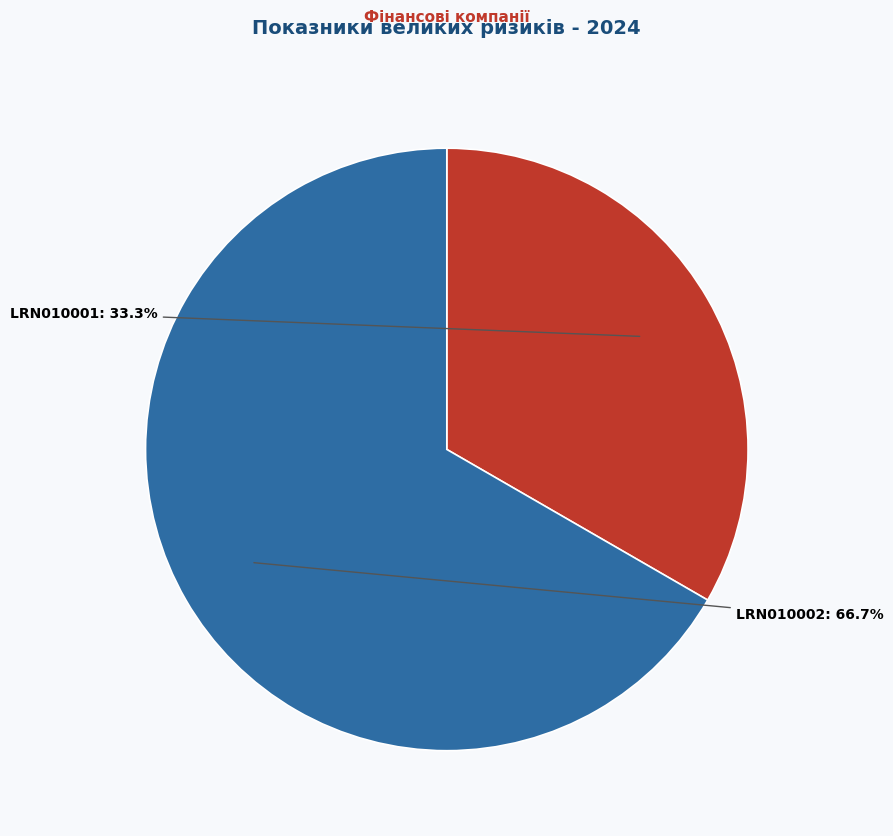

Does any single category account for the majority?

Yes